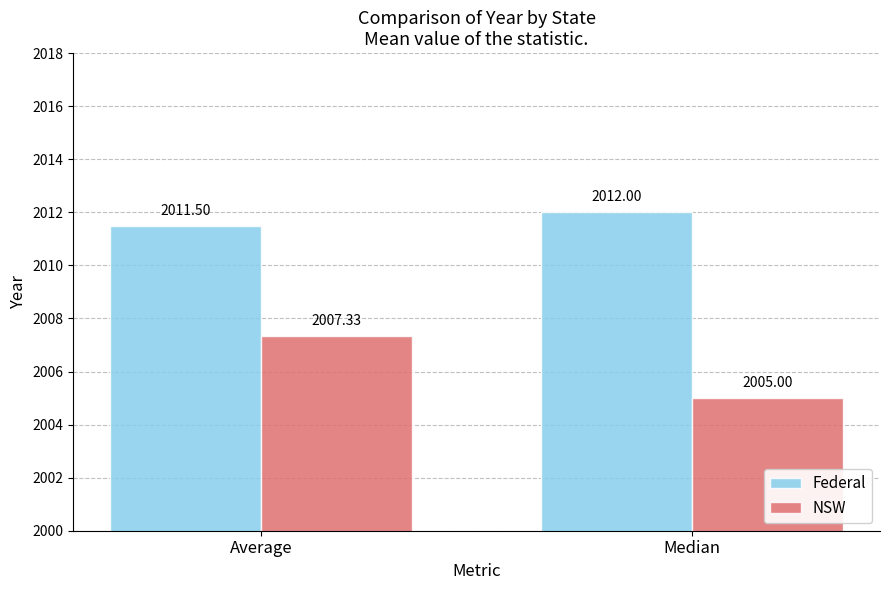

The Federal series shows 2939.2 at Average. True or false?

False